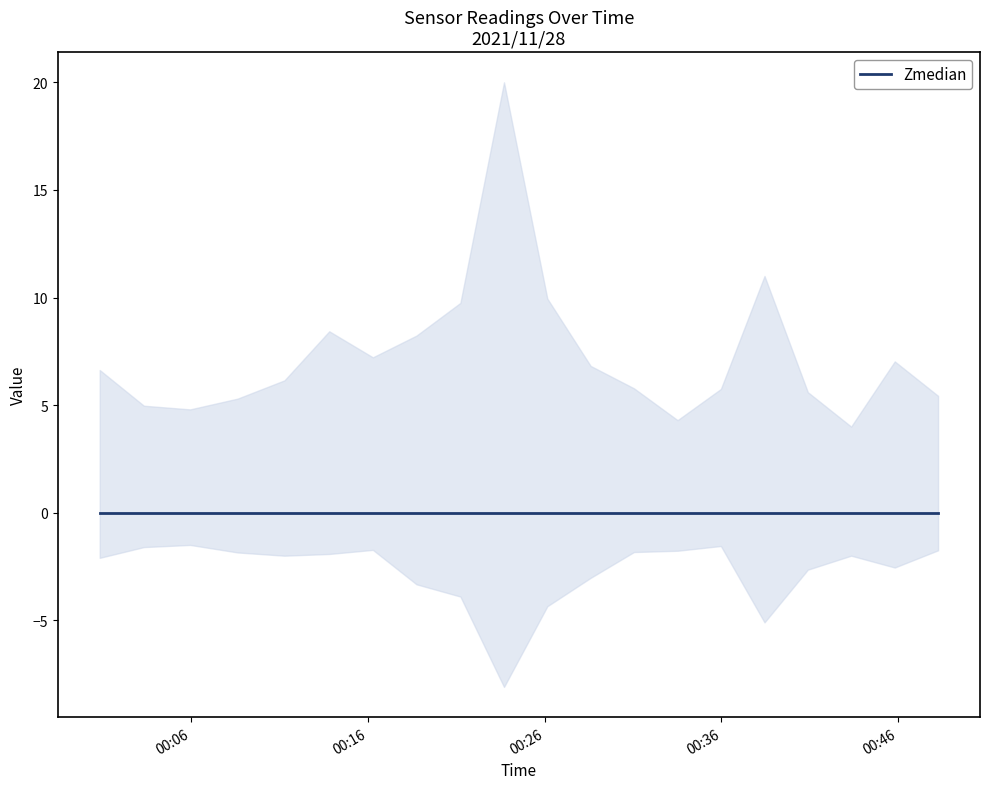

What is the label of the 11th point from the left?

2021/11/28 00:26:09